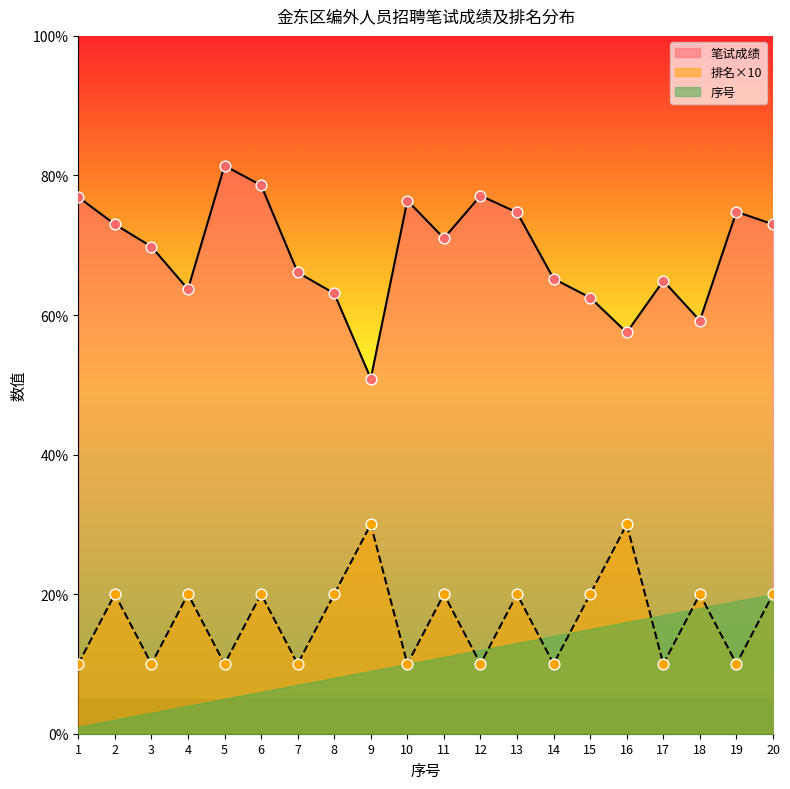

At how many categories does at least one series exceed 78?

2